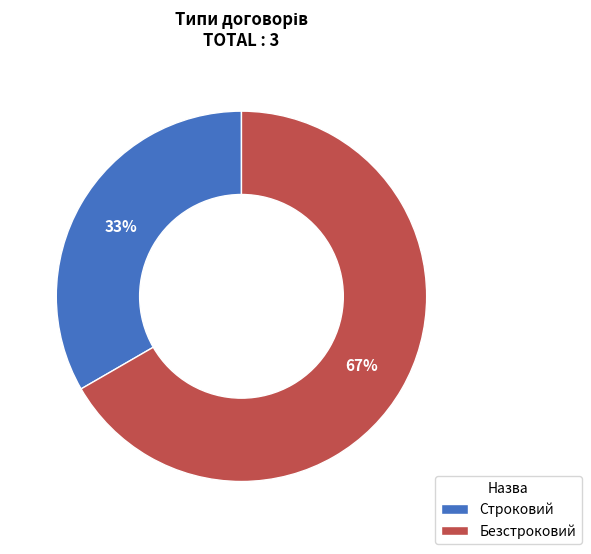

How many segments does this pie chart have?

2